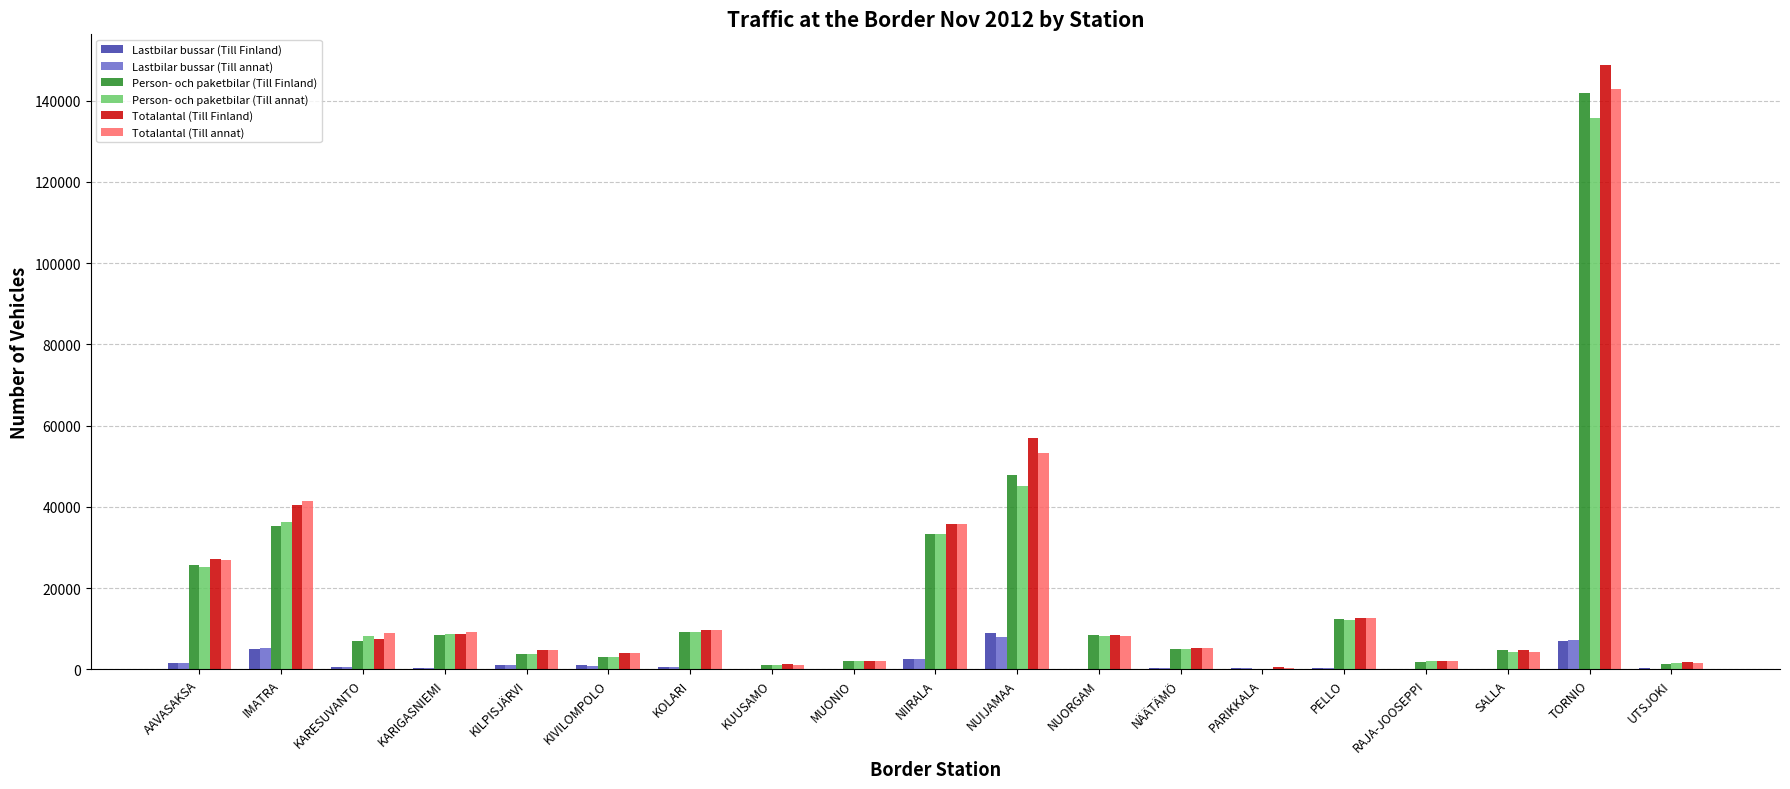

What is the maximum value shown in the chart?

148867